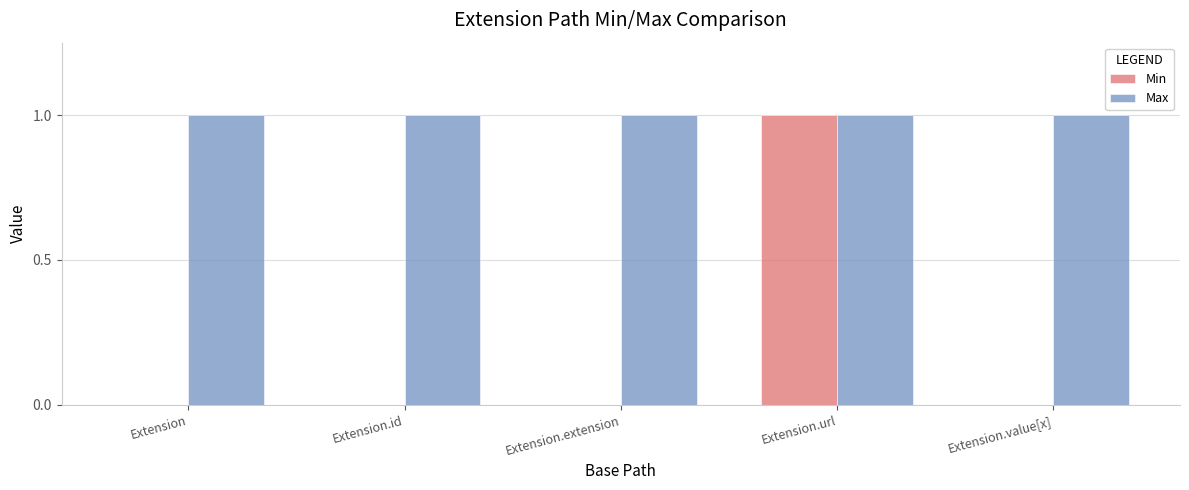

The value of Max at Extension.extension is 1. True or false?

True